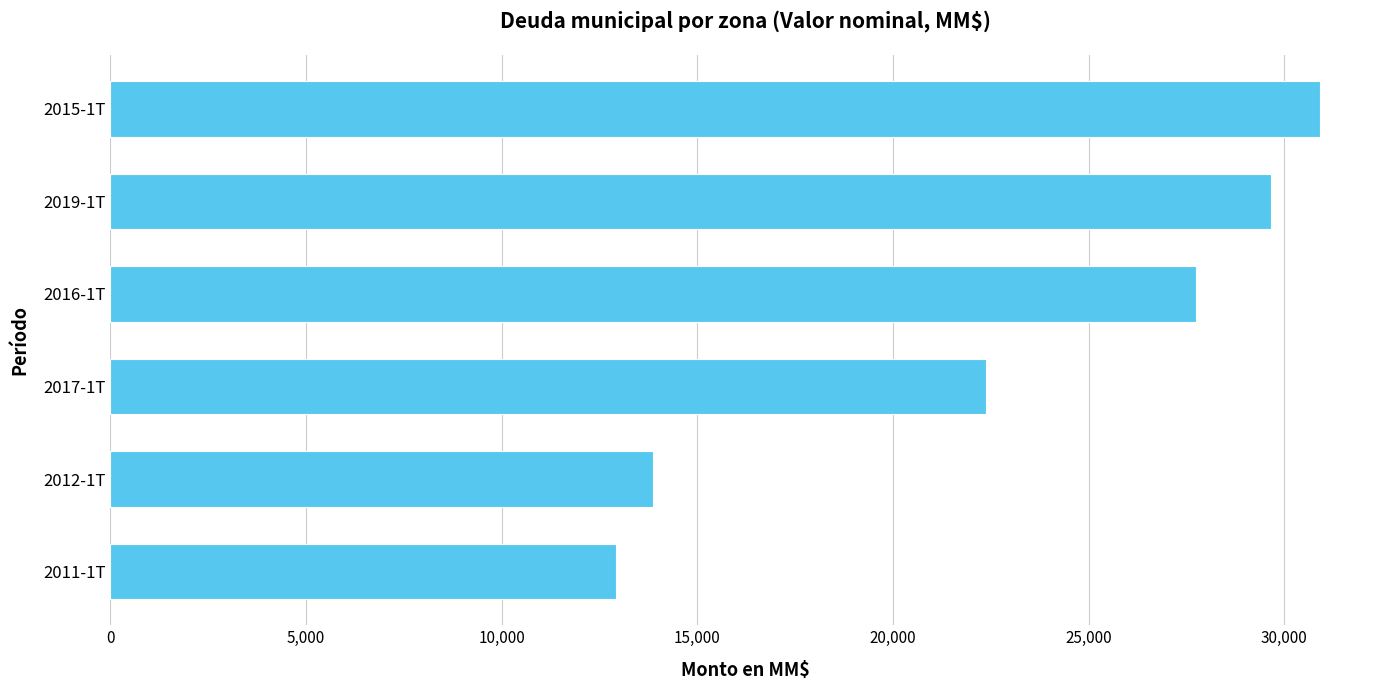

What is the difference between the maximum and minimum values?

17971.7